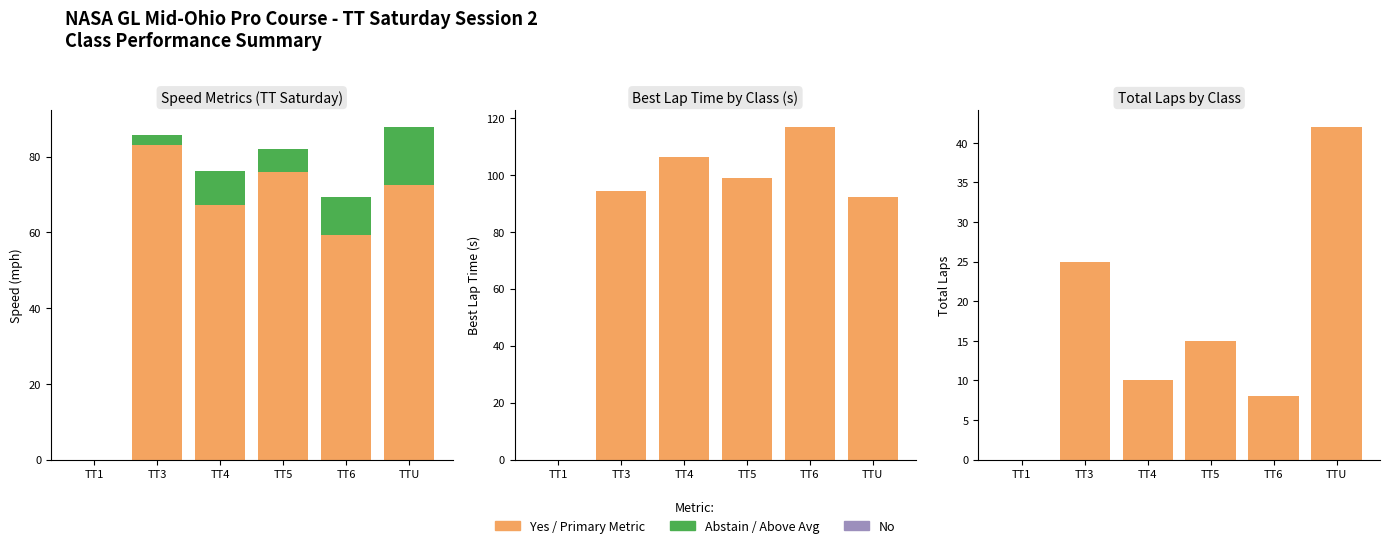

Count the number of data series in this chart.

4